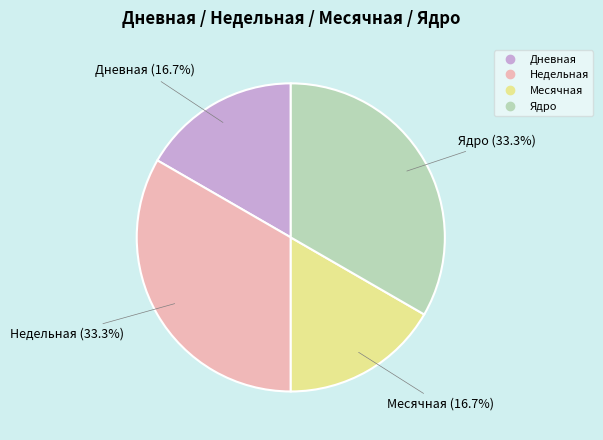

Is Дневная the majority of the pie?

No